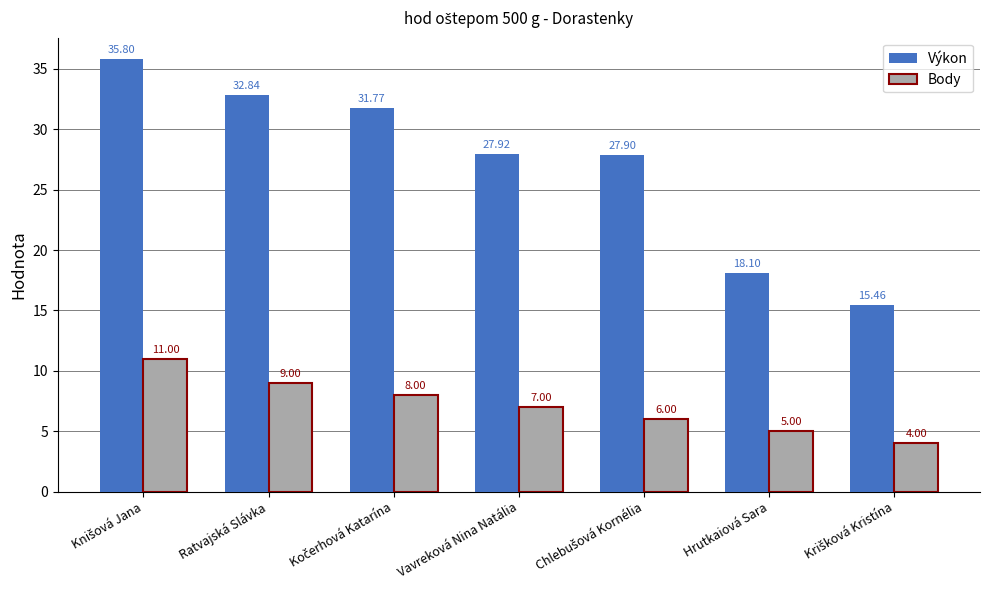

At which label is Body closest to 7?

Vavreková Nina Natália